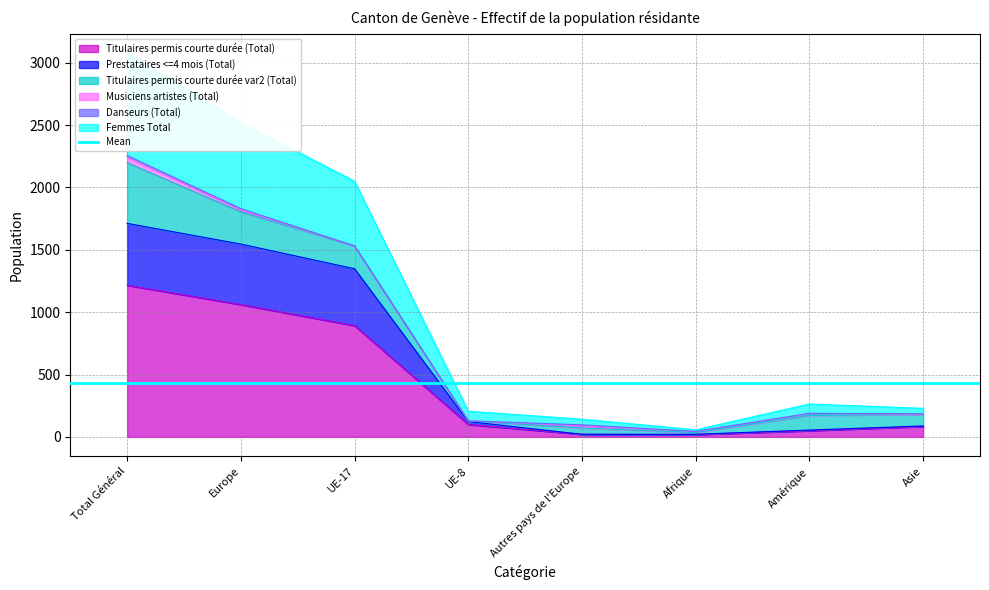

The value of Titulaires permis courte durée (Total) at Europe is 1061. True or false?

True